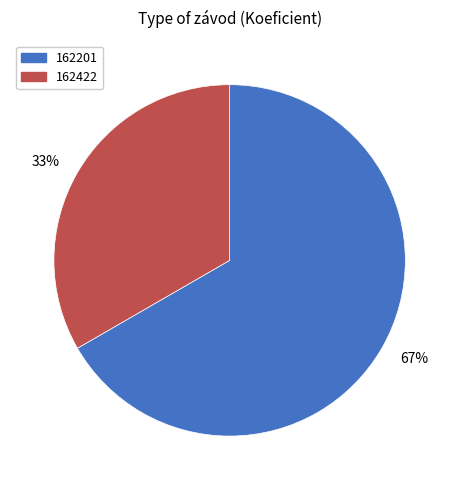

Which has a higher value, 162201 or 162422?

162201